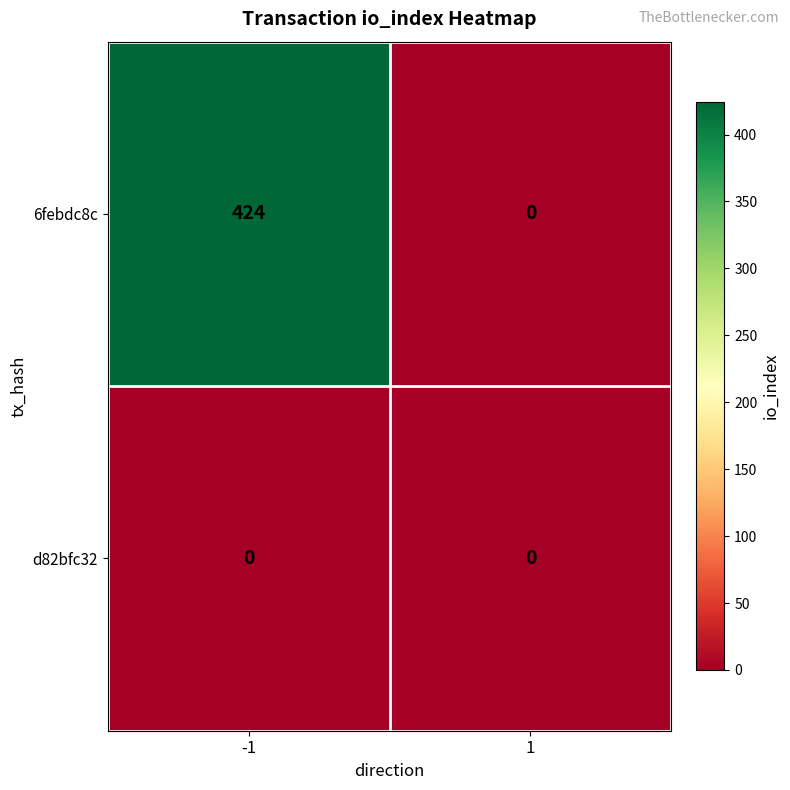

Which series has the widest spread of values?

6febdc8c